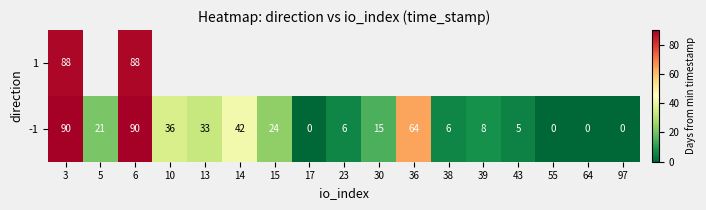

Read the -1 value at 39.

7.9